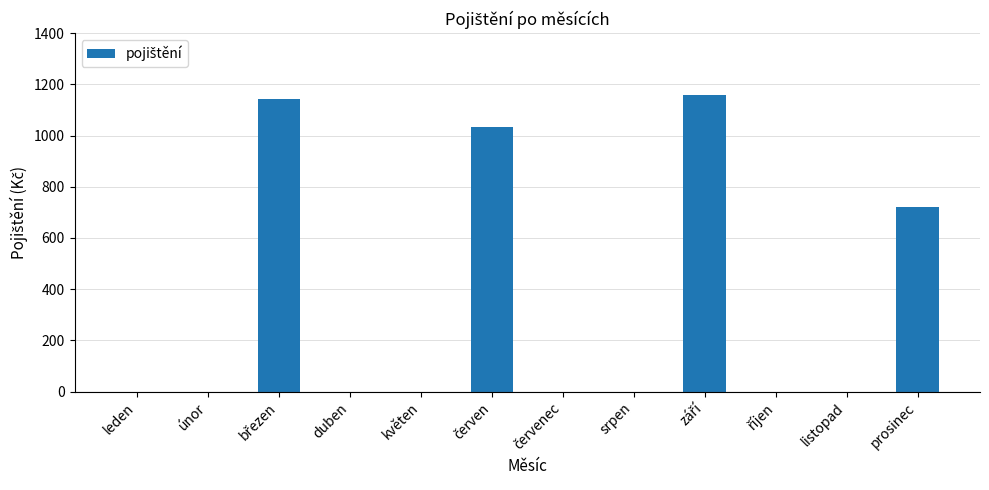

At which label is the value closest to 578?

prosinec